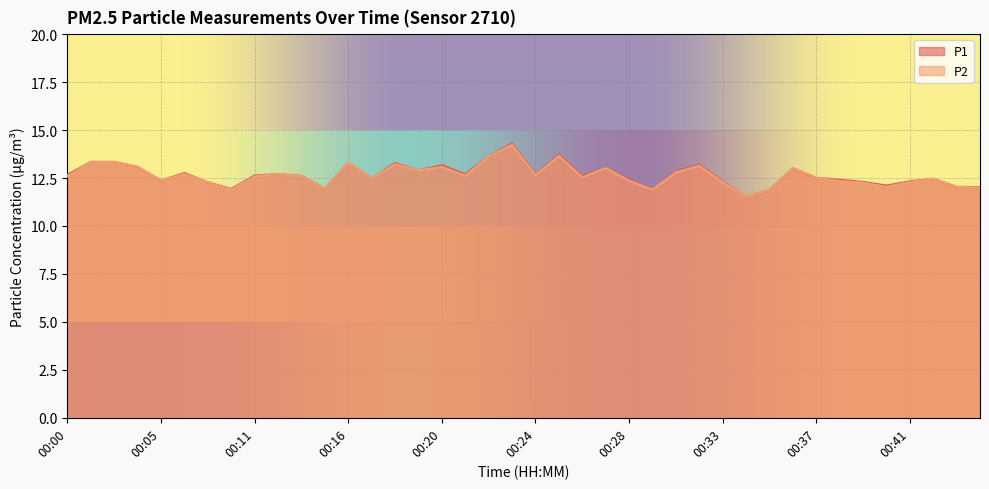

The P1 series shows 12.5 at 00:42. True or false?

True